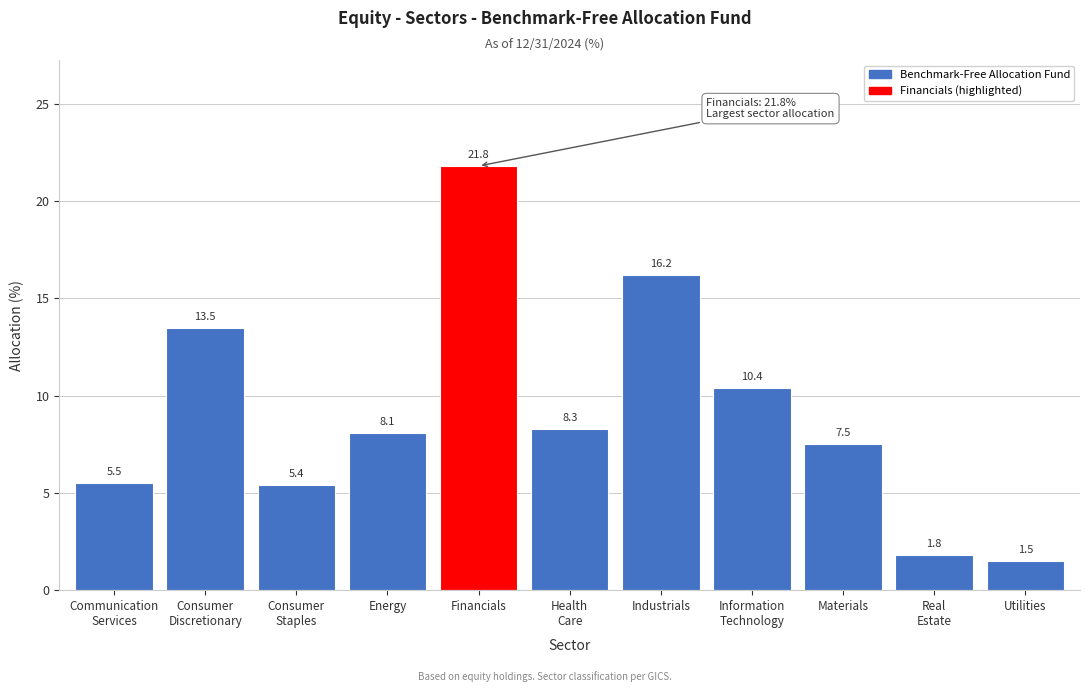

Reading left to right, extract all data points from this chart.

5.5	13.5	5.4	8.1	21.8	8.3	16.2	10.4	7.5	1.8	1.5